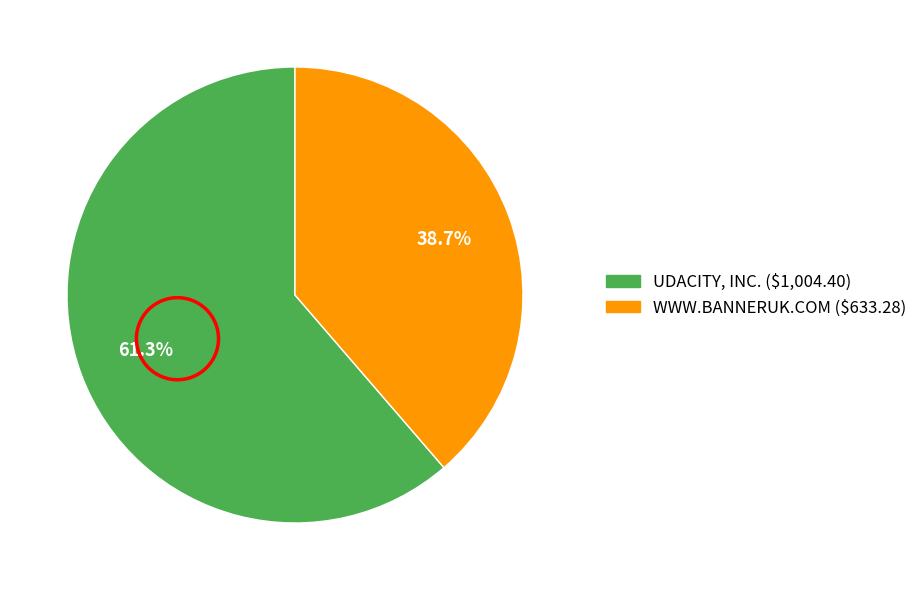

Which category has the biggest portion of the pie?

UDACITY, INC.